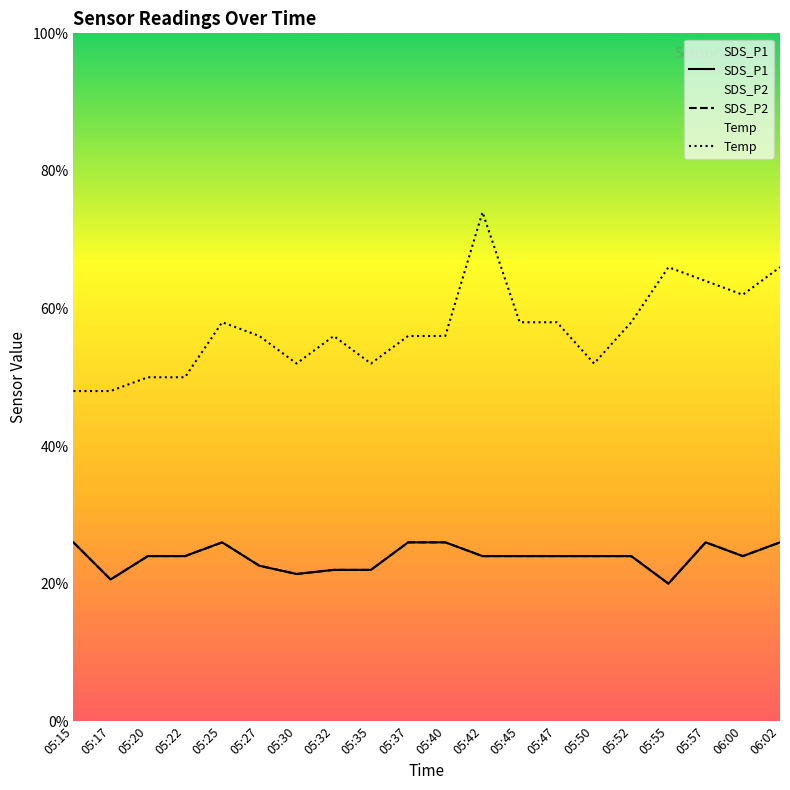

At which label is SDS_P2 closest to 1?

05:55